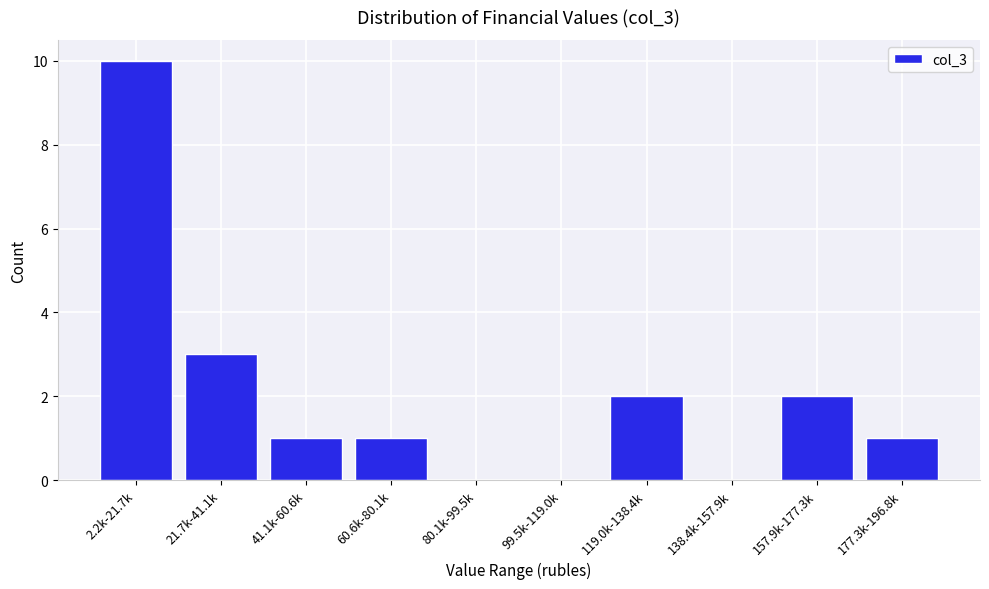

Reading right to left, transcribe all the data shown in this chart.

177.3k-196.8k=1	157.9k-177.3k=2	138.4k-157.9k=0	119.0k-138.4k=2	99.5k-119.0k=0	80.1k-99.5k=0	60.6k-80.1k=1	41.1k-60.6k=1	21.7k-41.1k=3	2.2k-21.7k=10